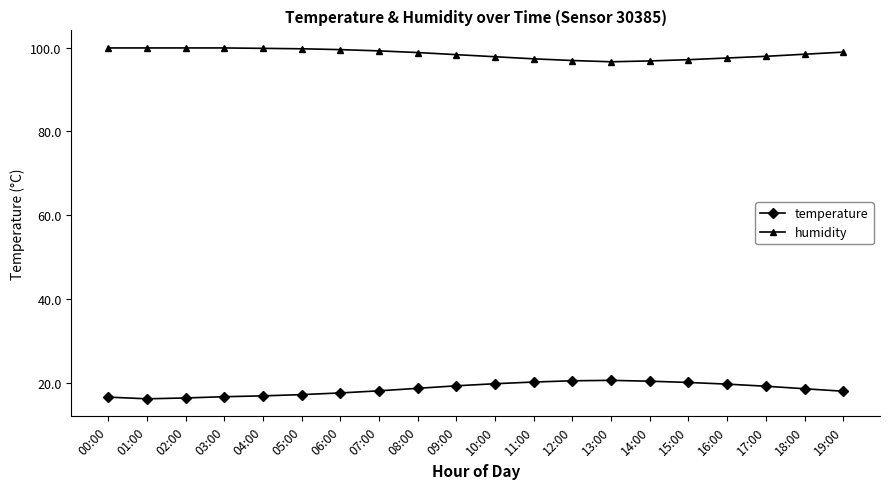

Count the number of data series in this chart.

2